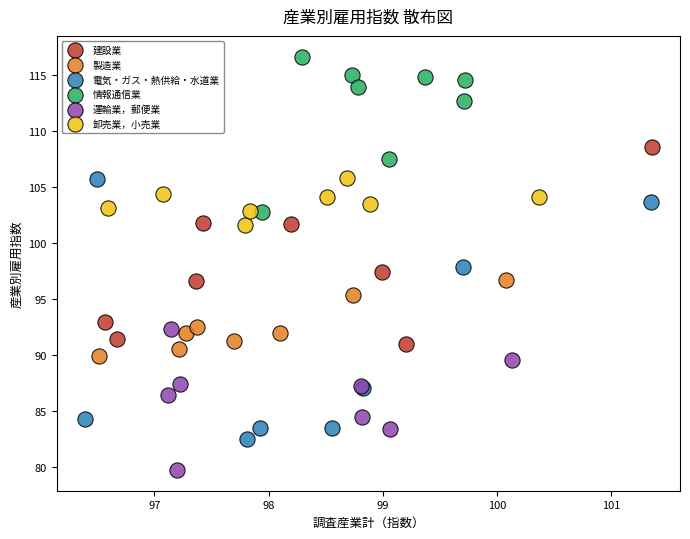

Which series has the widest spread of Y values?

電気・ガス・熱供給・水道業